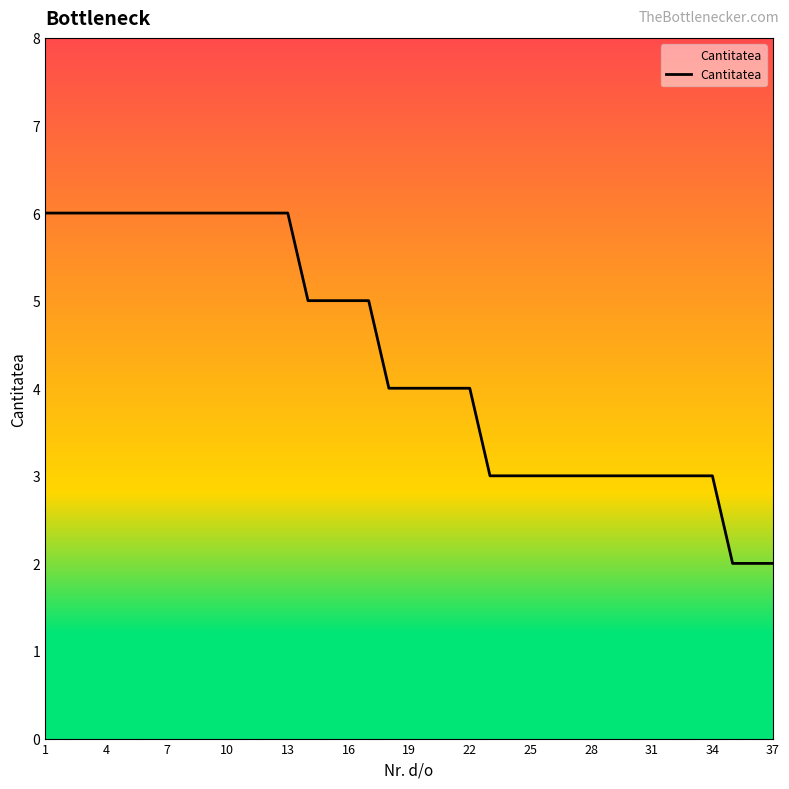

What is the greatest value displayed?

6